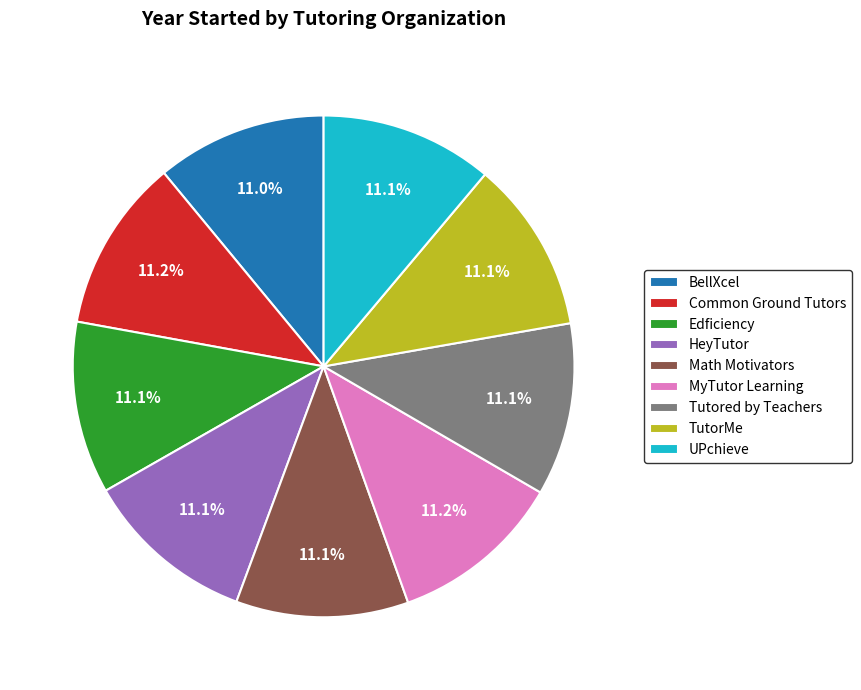

True or false: Edficiency accounts for 1% of the total.

False